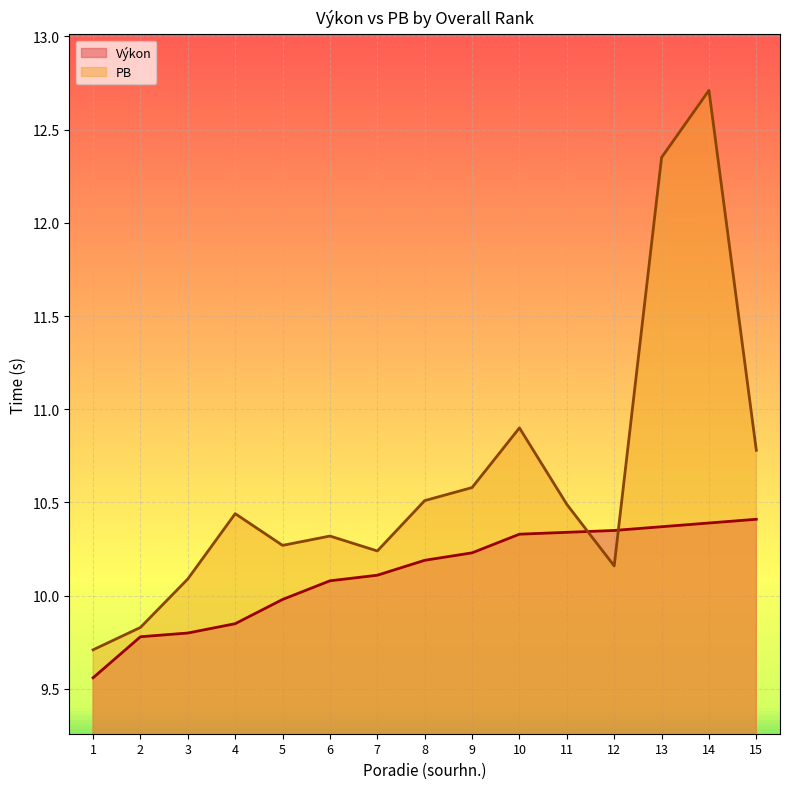

Between which two adjacent categories do PB and Výkon first intersect?

11 and 12